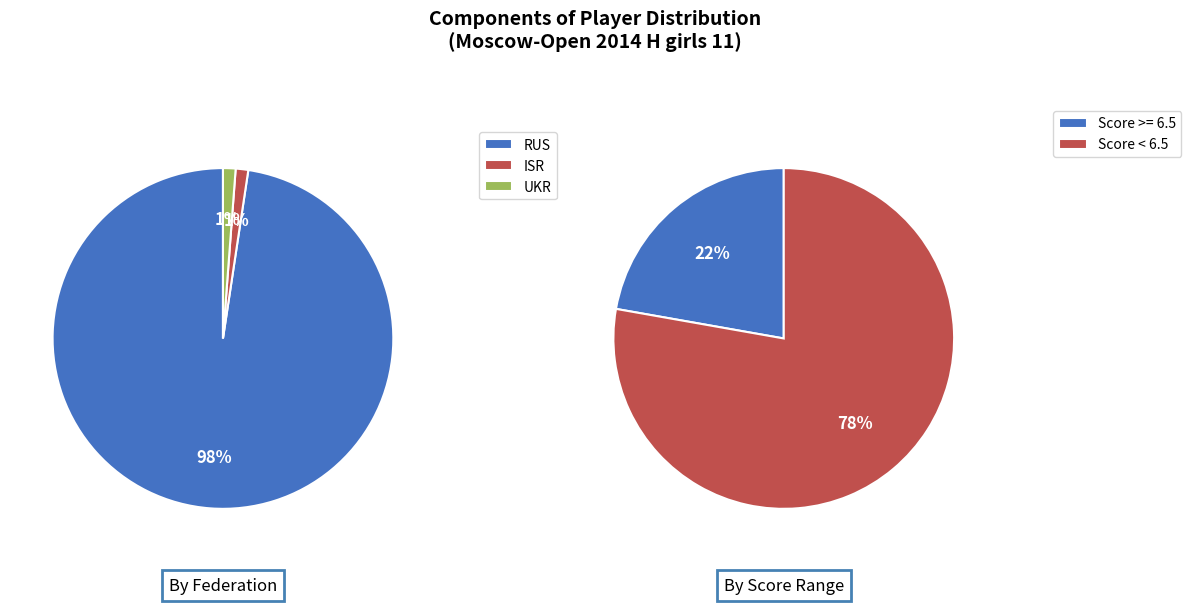

To the nearest percent, what portion does RUS represent?

98%